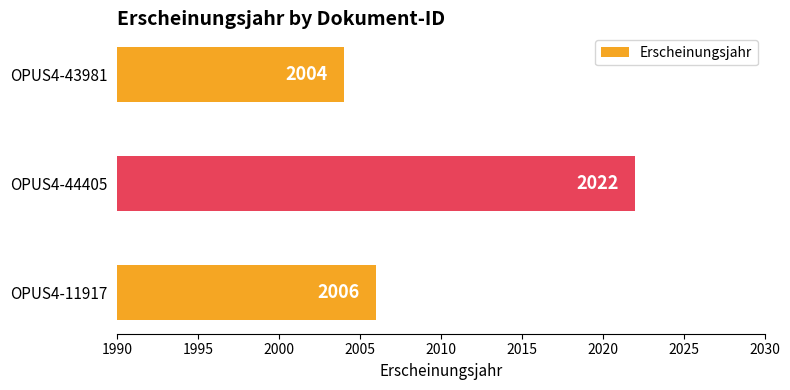

How many bars are there in total?

3